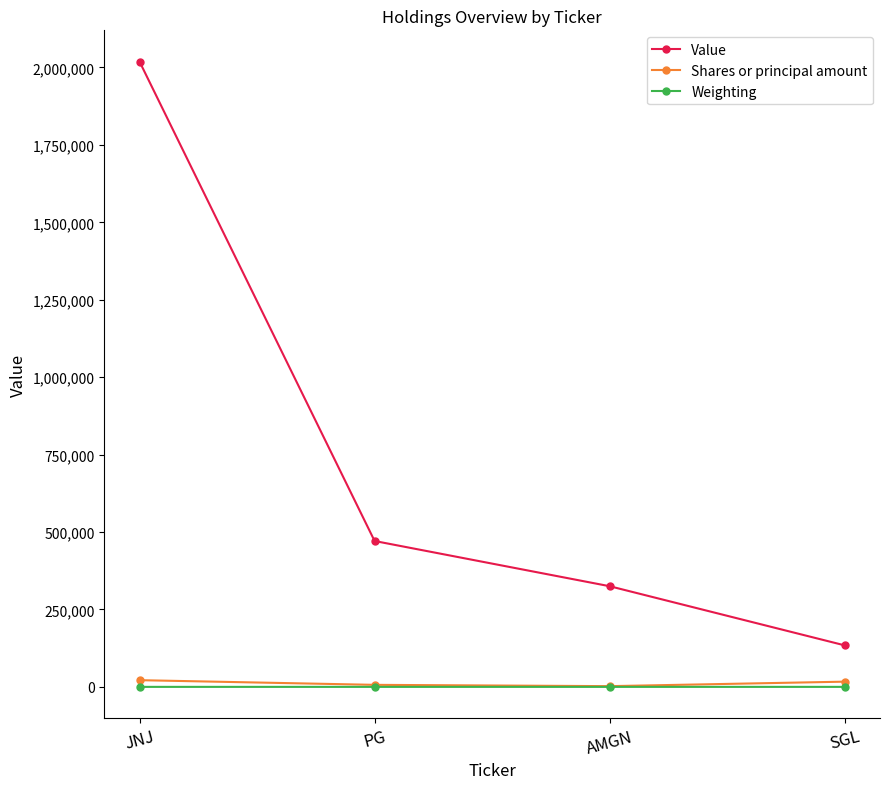

What position from the right is SGL?

1